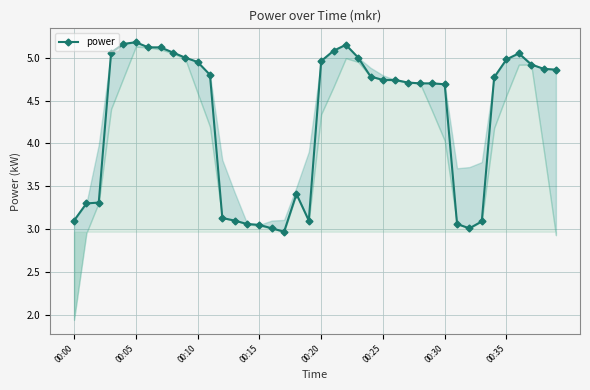

What is the label of the 1st point from the left?

00:00